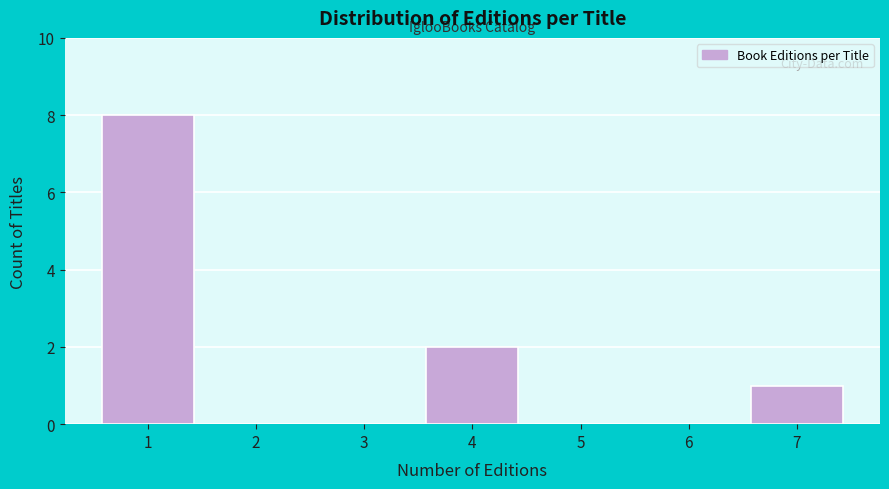

How tall is the bar that spans 6.5 to 7.5 on the x-axis? The values are not printed on the chart, so give them approximately, as read against the axis.

1